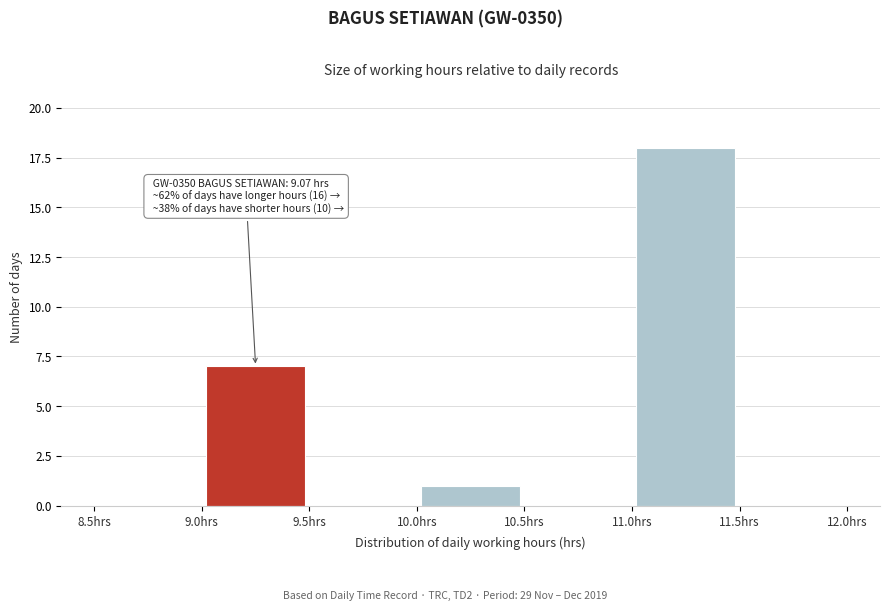

Over which range of the x-axis is the bar tallest?

11.0 to 11.5